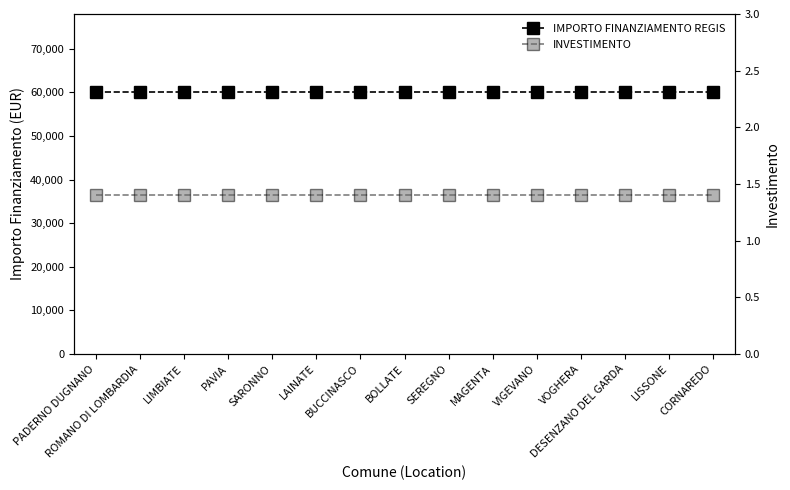

What are all the series names shown in the legend?

IMPORTO FINANZIAMENTO REGIS, INVESTIMENTO